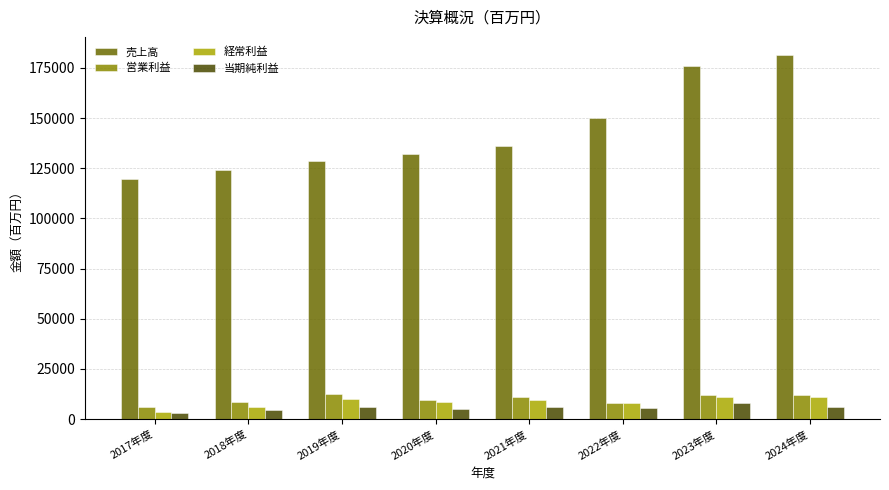

How many data points does each series have?

8